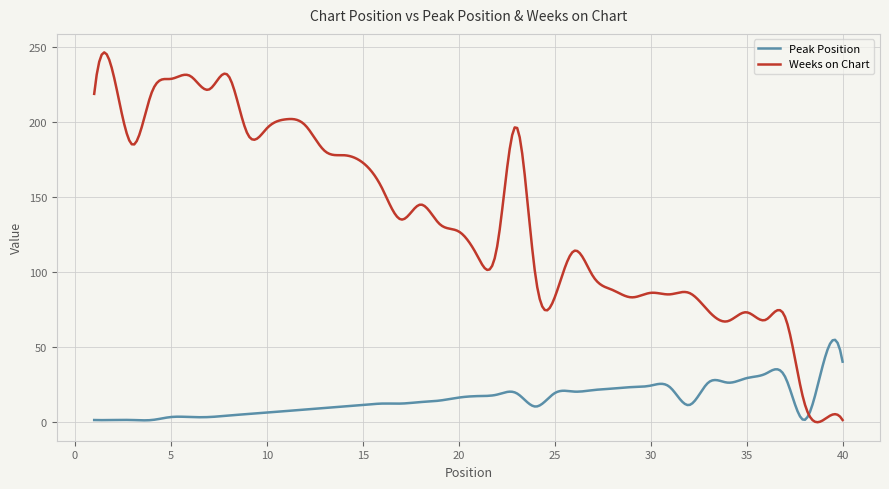

List the series in order of their peak value, lowest first.

Peak Position, Weeks on Chart